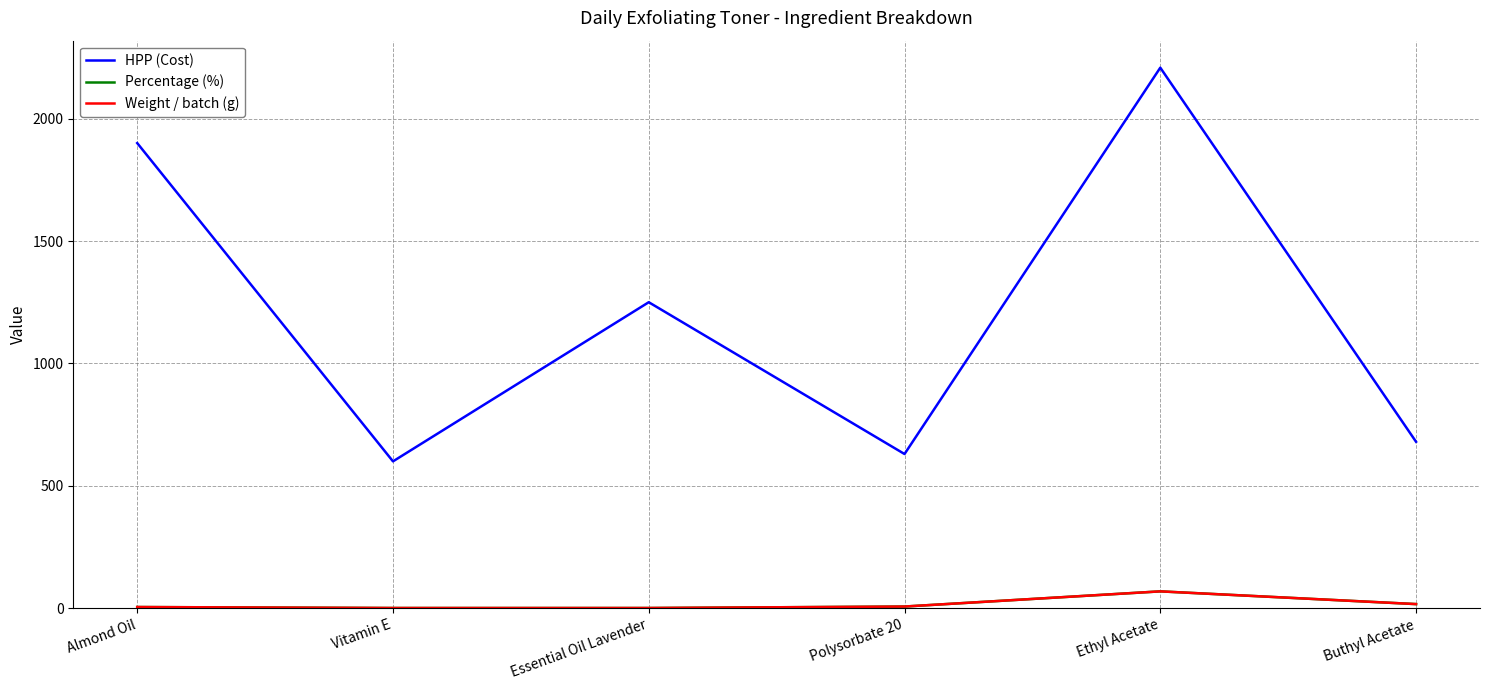

Is this an area chart (filled region under the line)?

No